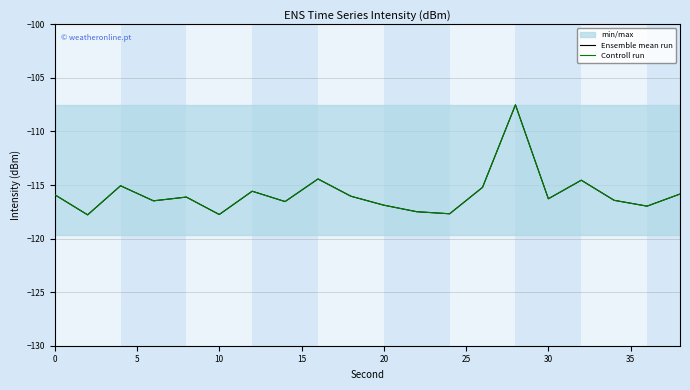

Is it true that Ensemble mean run equals -180.3 at 40?

False